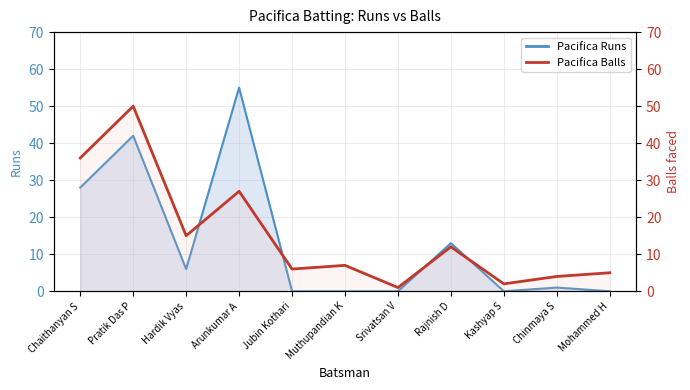

Reading left to right, list all the values displayed in this chart.

Pacifica Runs: Chaithanyan S=28	Pratik Das P=42	Hardik Vyas=6	Arunkumar A=55	Jubin Kothari=0	Muthupandian K=0	Srivatsan V=0	Rajnish D=13	Kashyap S=0	Chinmaya S=1	Mohammed H=0
Pacifica Balls: Chaithanyan S=36	Pratik Das P=50	Hardik Vyas=15	Arunkumar A=27	Jubin Kothari=6	Muthupandian K=7	Srivatsan V=1	Rajnish D=12	Kashyap S=2	Chinmaya S=4	Mohammed H=5